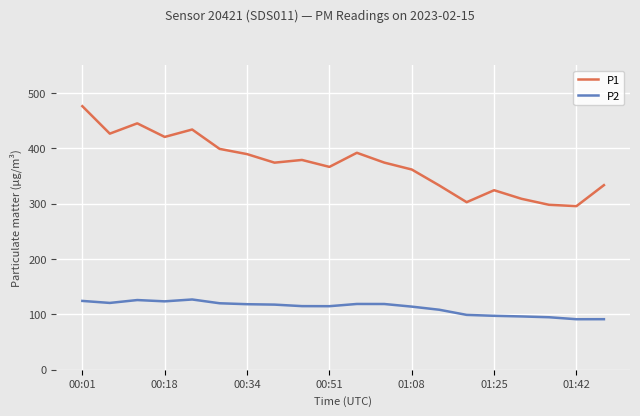

Is this an area chart (filled region under the line)?

No